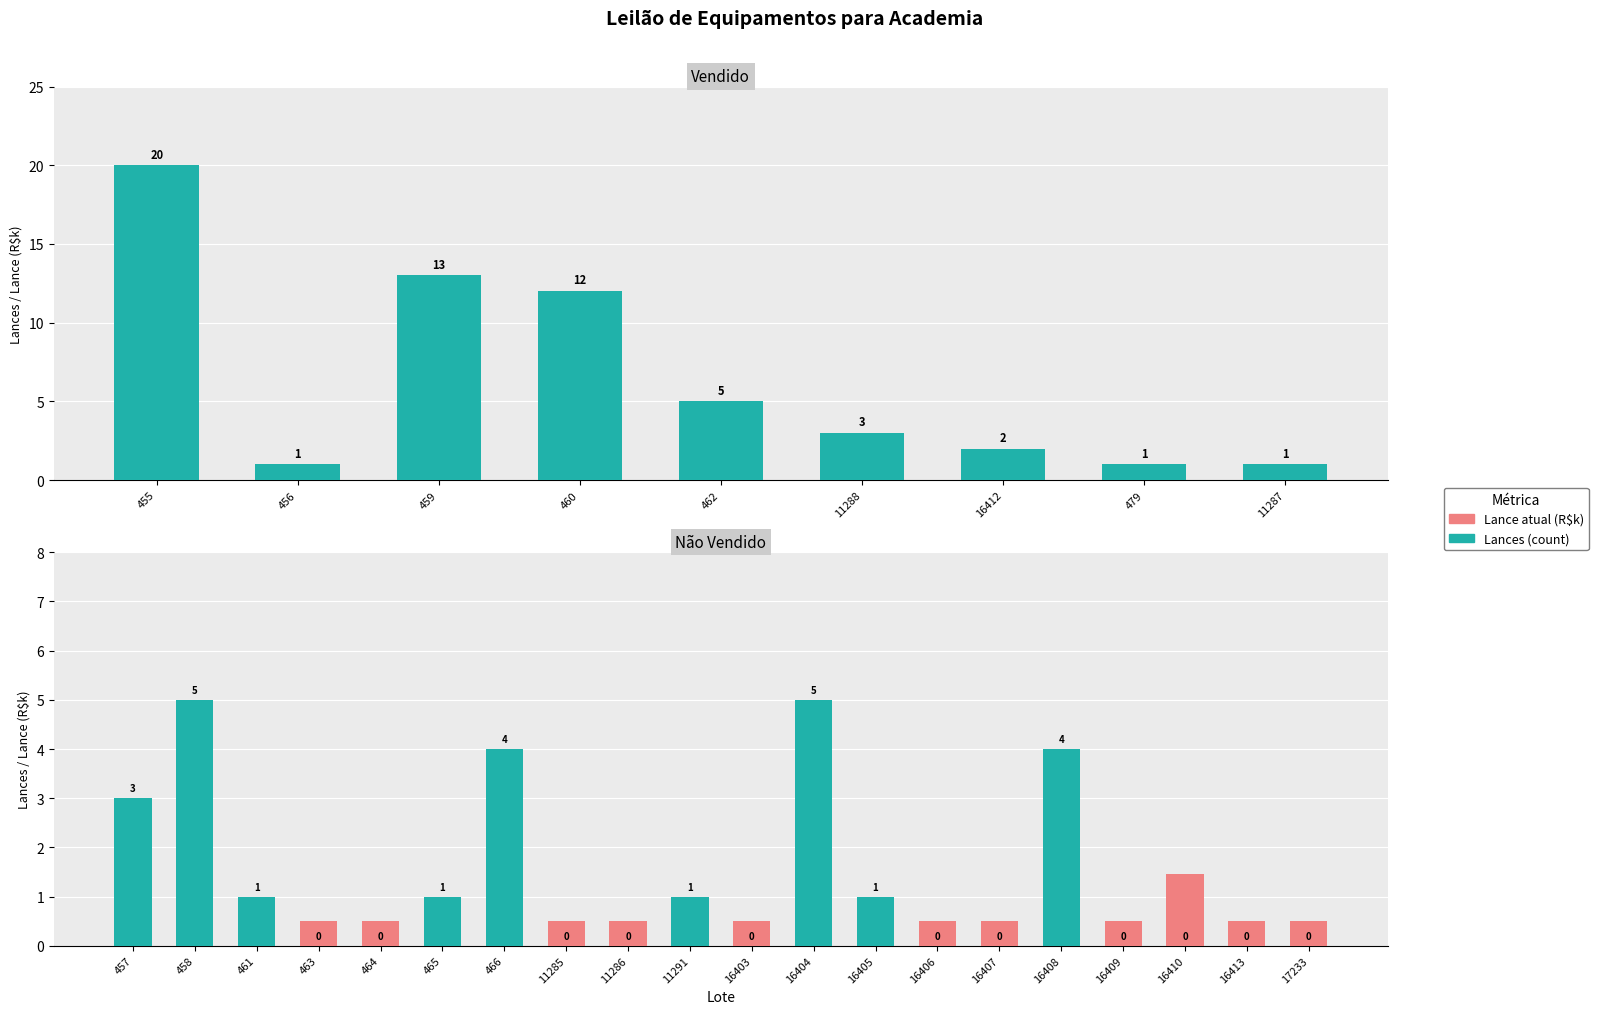

Which series has the largest total across all categories?

Lances (count)